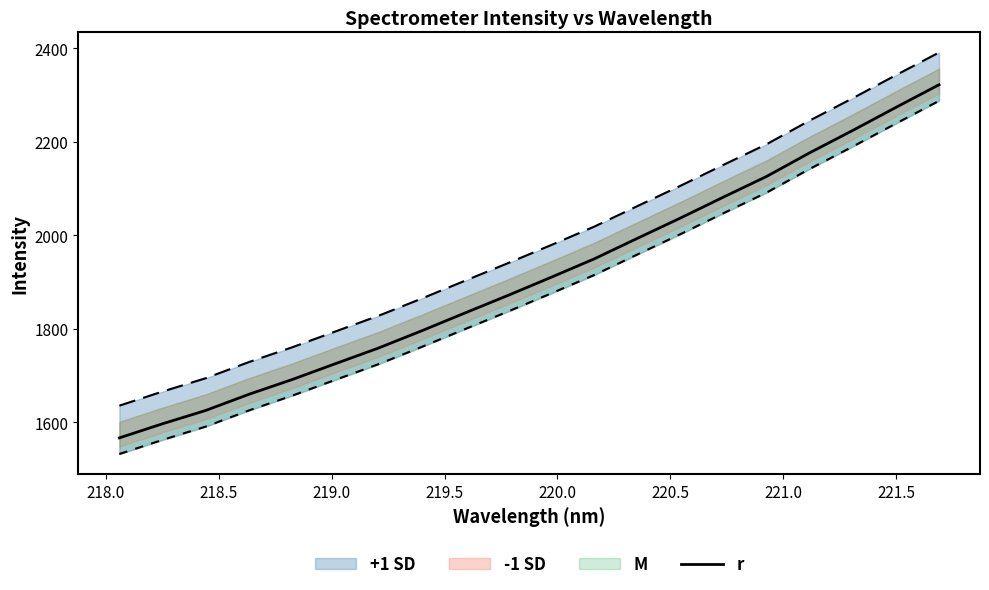

What is the highest value of the r series?

2322.1